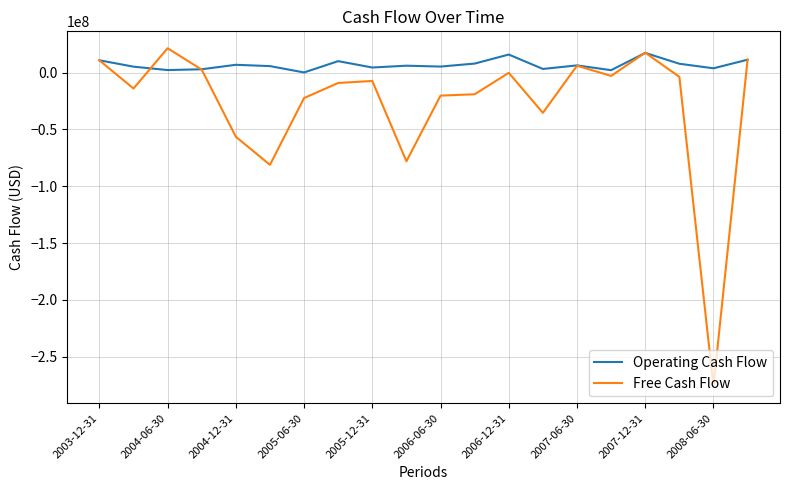

What is the highest value of the Free Cash Flow series?

21443000